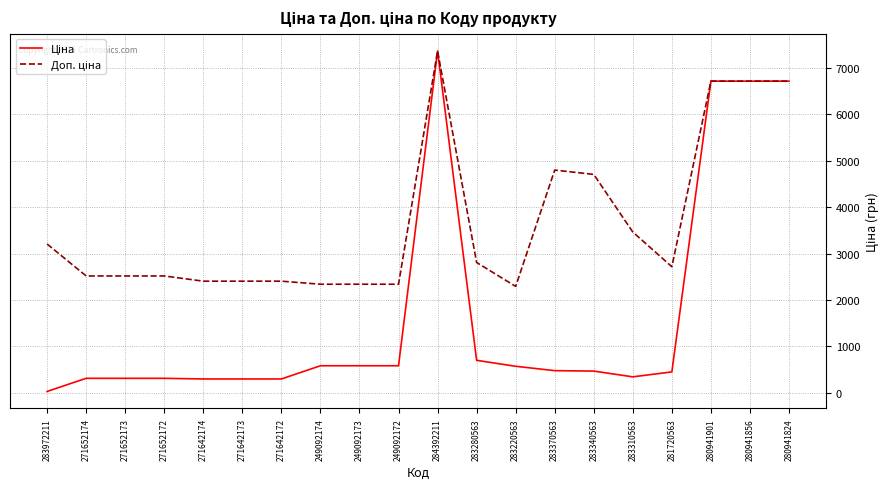

At which category is the sum across all series the highest?

284392211